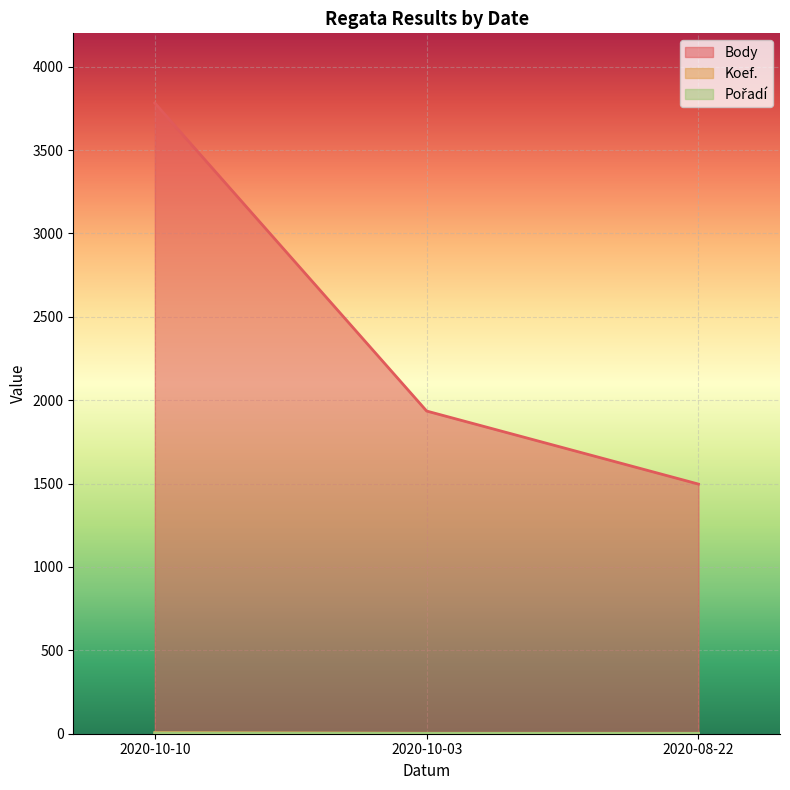

How many lines are shown in the chart?

3